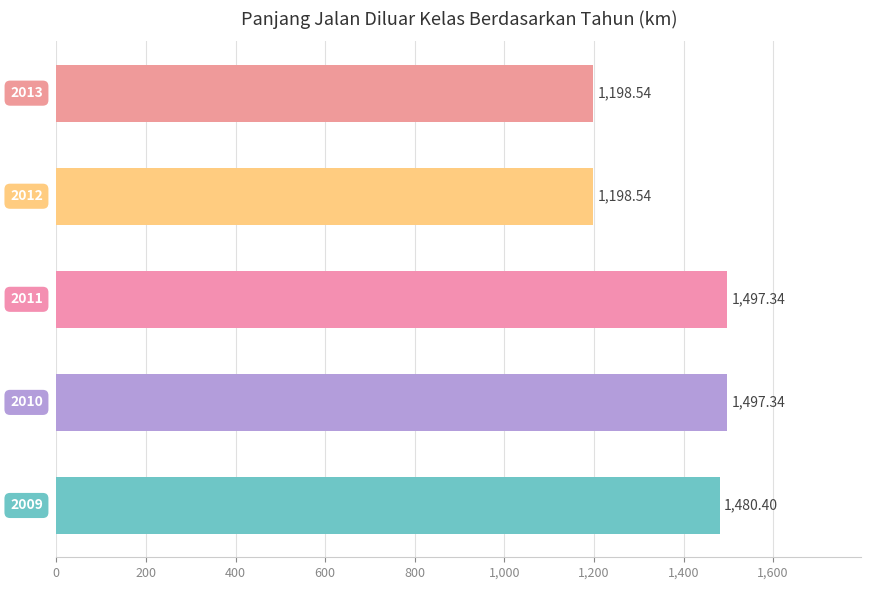

Count the number of values greater than 1480.

3